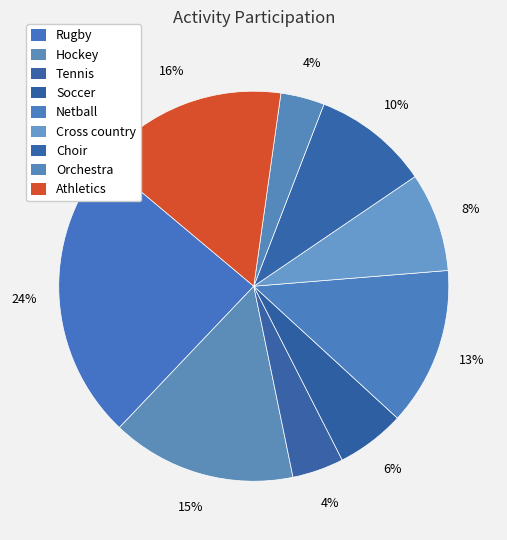

Is Netball the majority of the pie?

No